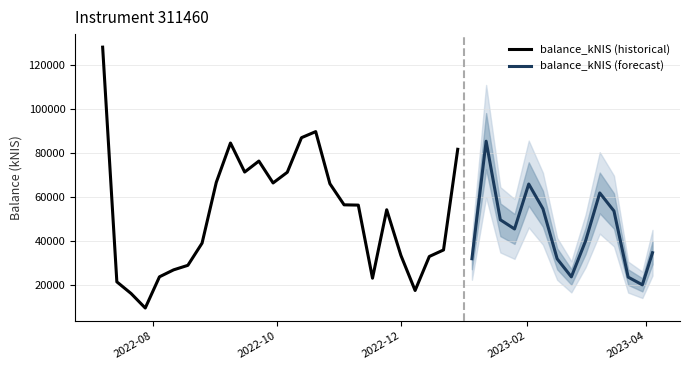

Rank the categories by value from lowest to highest.

2022-07-28, 2022-07-21, 2022-12-08, 2023-03-30, 2022-07-14, 2022-11-17, 2023-03-23, 2023-02-23, 2022-08-04, 2022-08-11, 2022-08-18, 2023-02-16, 2023-01-05, 2022-12-15, 2022-12-01, 2023-04-04, 2022-12-22, 2022-08-25, 2023-03-02, 2023-01-26, 2023-01-19, 2023-03-16, 2022-11-24, 2023-02-09, 2022-11-10, 2022-11-03, 2023-03-09, 2023-02-02, 2022-10-27, 2022-09-29, 2022-09-01, 2022-10-06, 2022-09-15, 2022-09-22, 2022-12-29, 2022-09-08, 2023-01-12, 2022-10-13, 2022-10-20, 2022-07-07